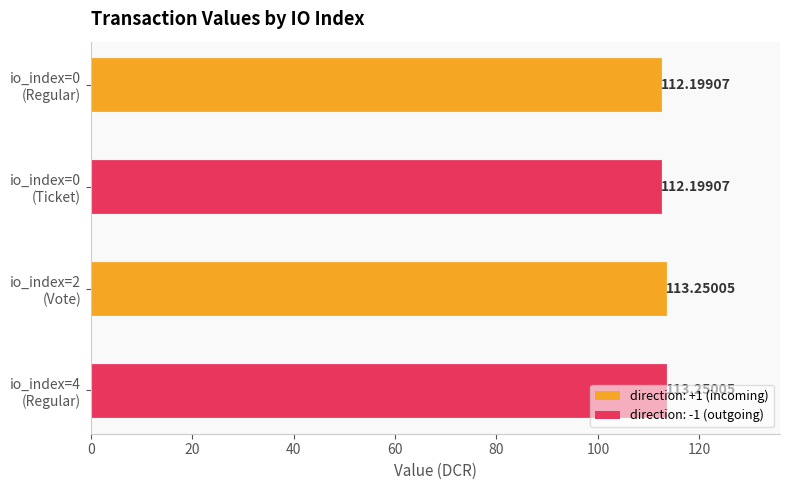

How many values are between 112 and 113?

2